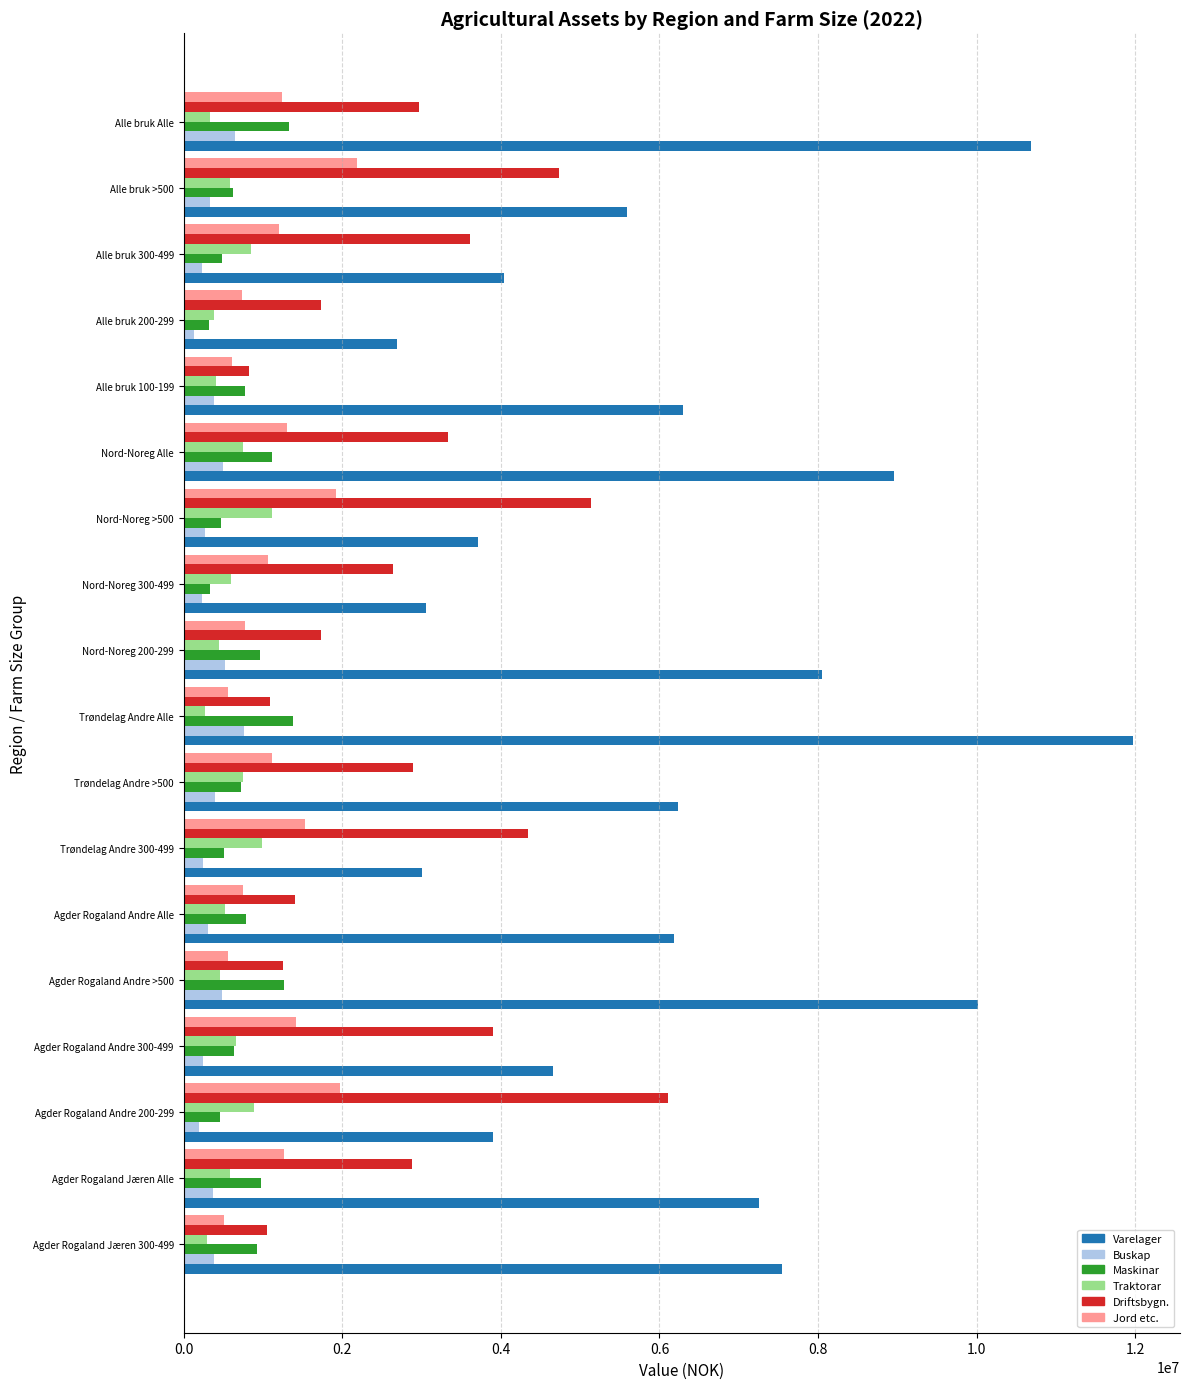

What is the approximate value of Buskap at Agder Rogaland Jæren Alle?

367322